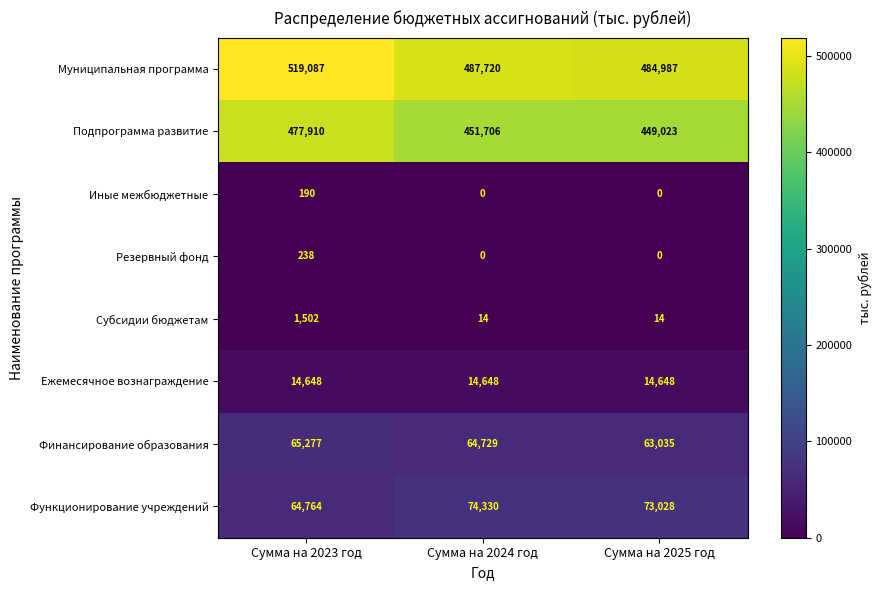

Which category has the highest value in the Муниципальная программа series?

Сумма на 2023 год